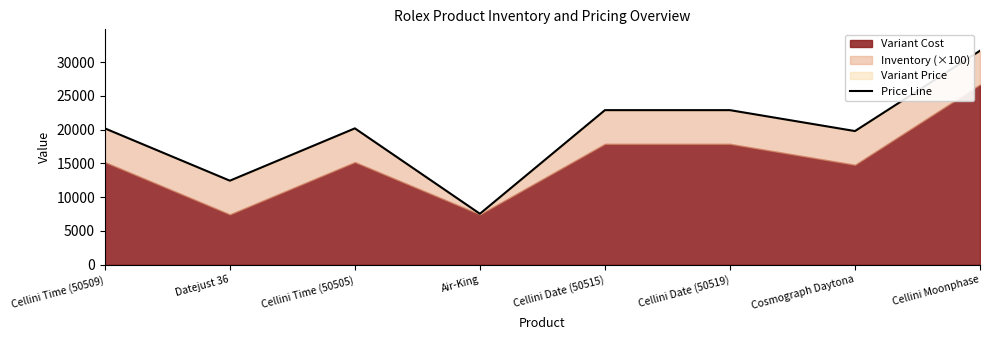

What is the difference between the maximum and minimum values?

24150